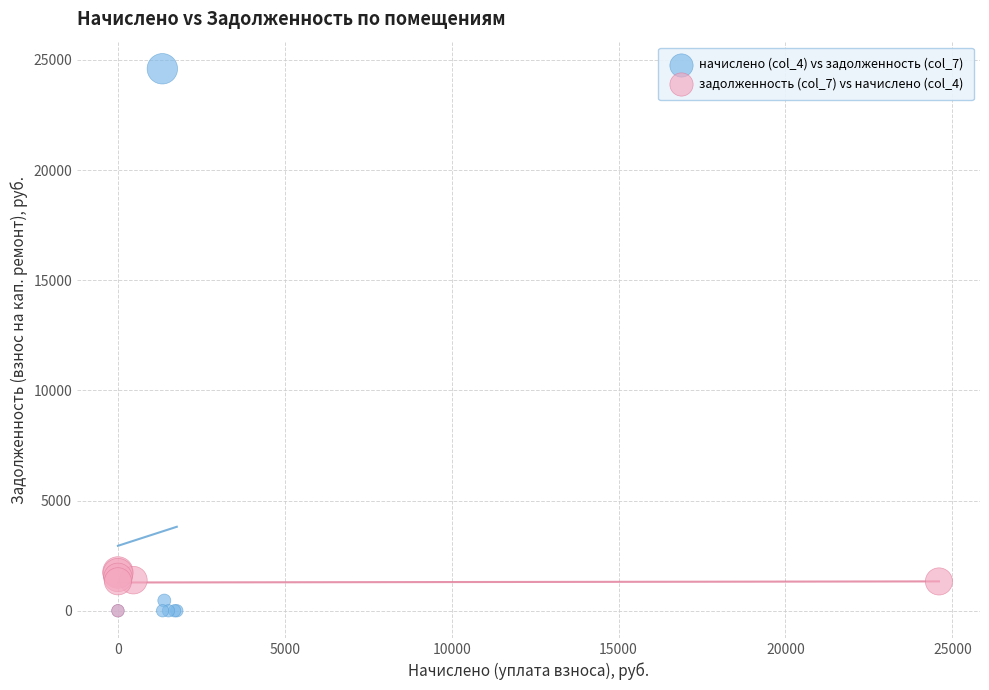

Which series has the largest Y range (max minus min)?

начислено (col_4) vs задолженность (col_7)